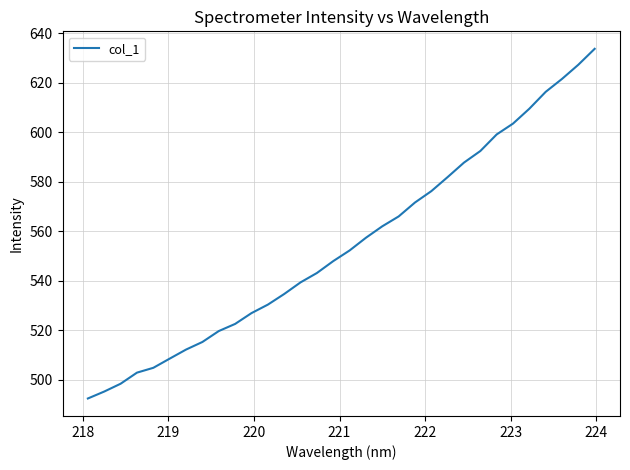

What is the greatest value displayed?

633.7